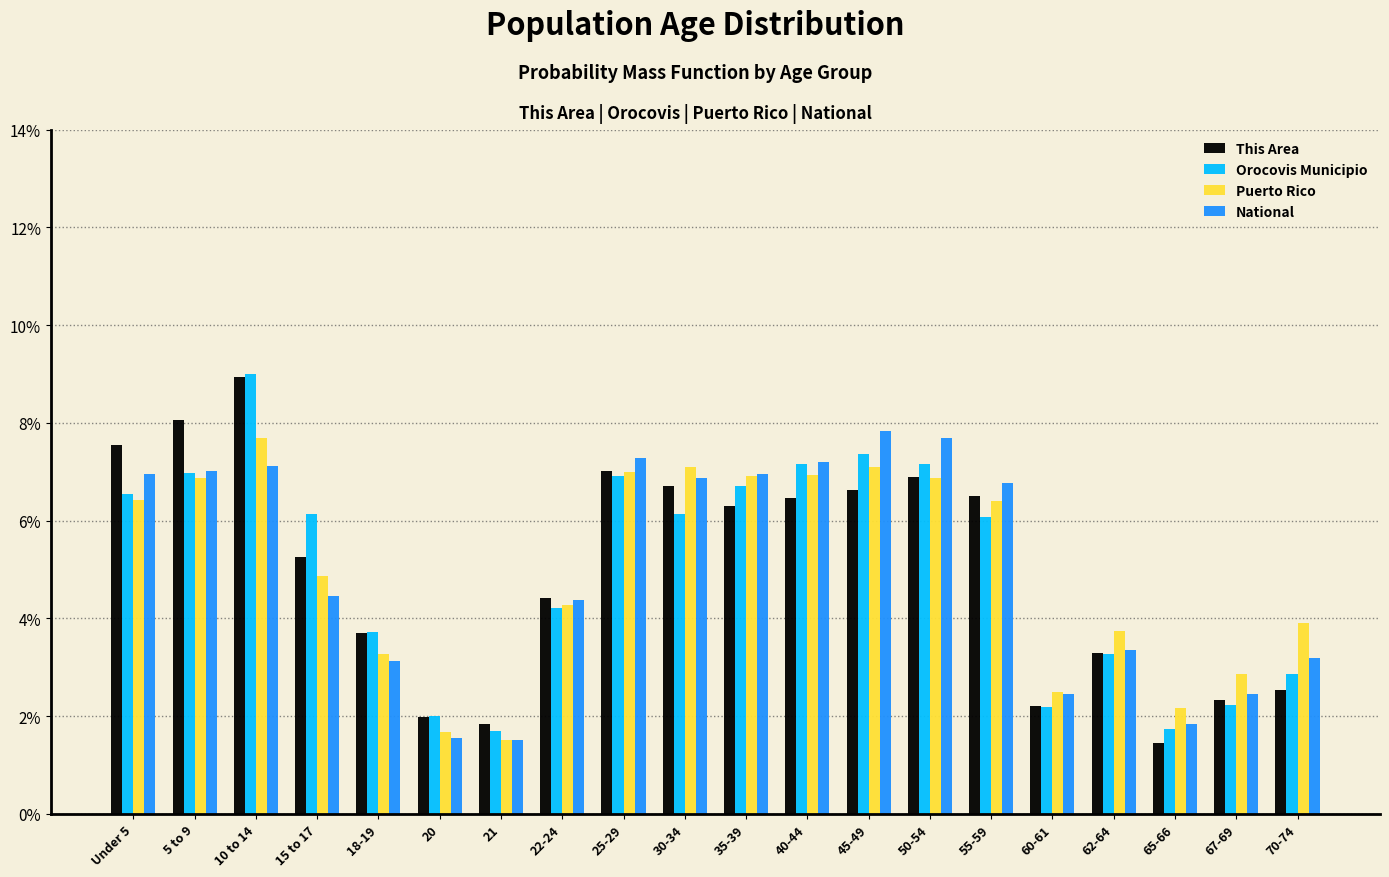

The This Area series shows 7.5 at Under 5. True or false?

True